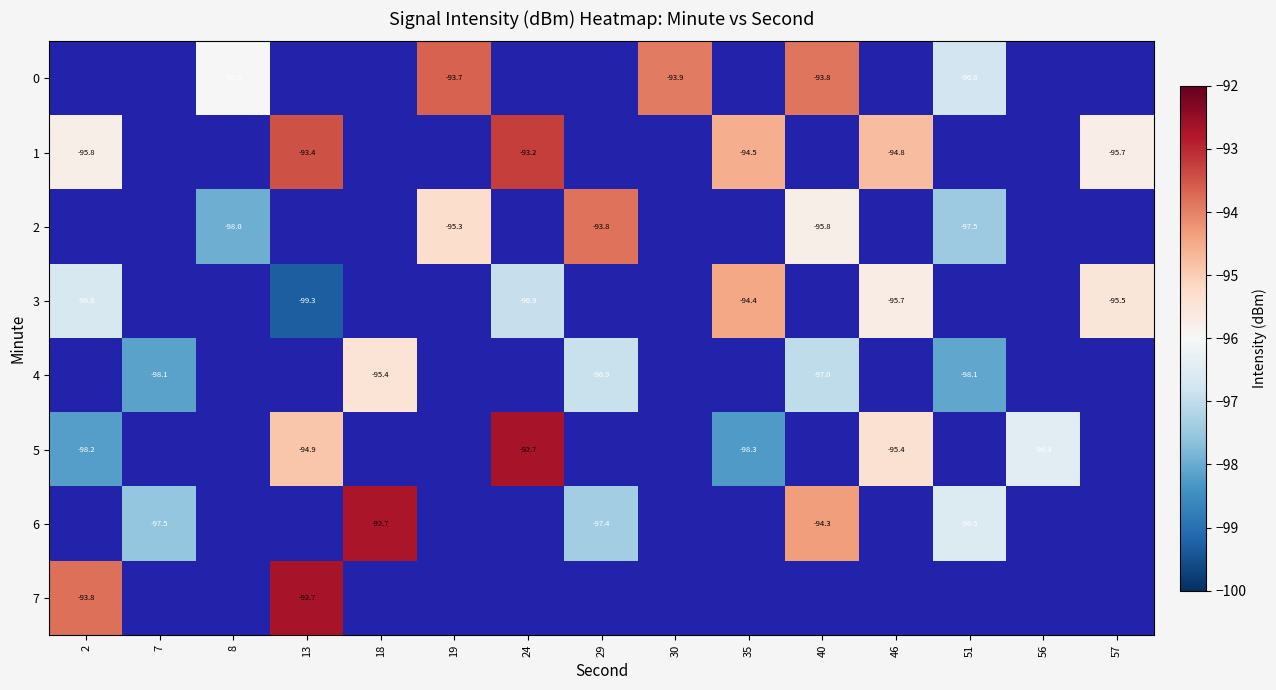

What is the minimum value for 1?

-95.8